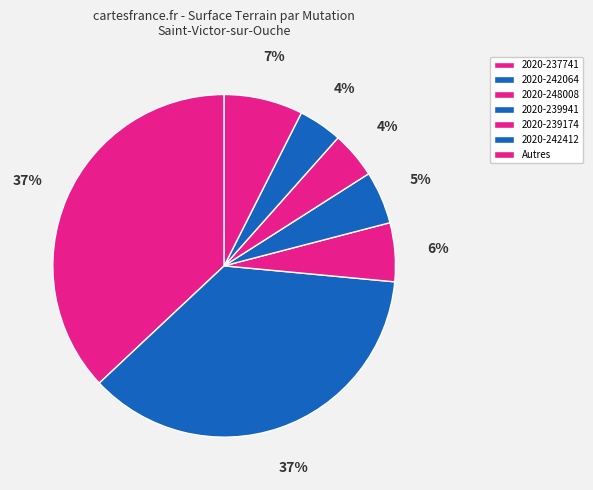

Is there any slice that represents more than half of the pie?

No